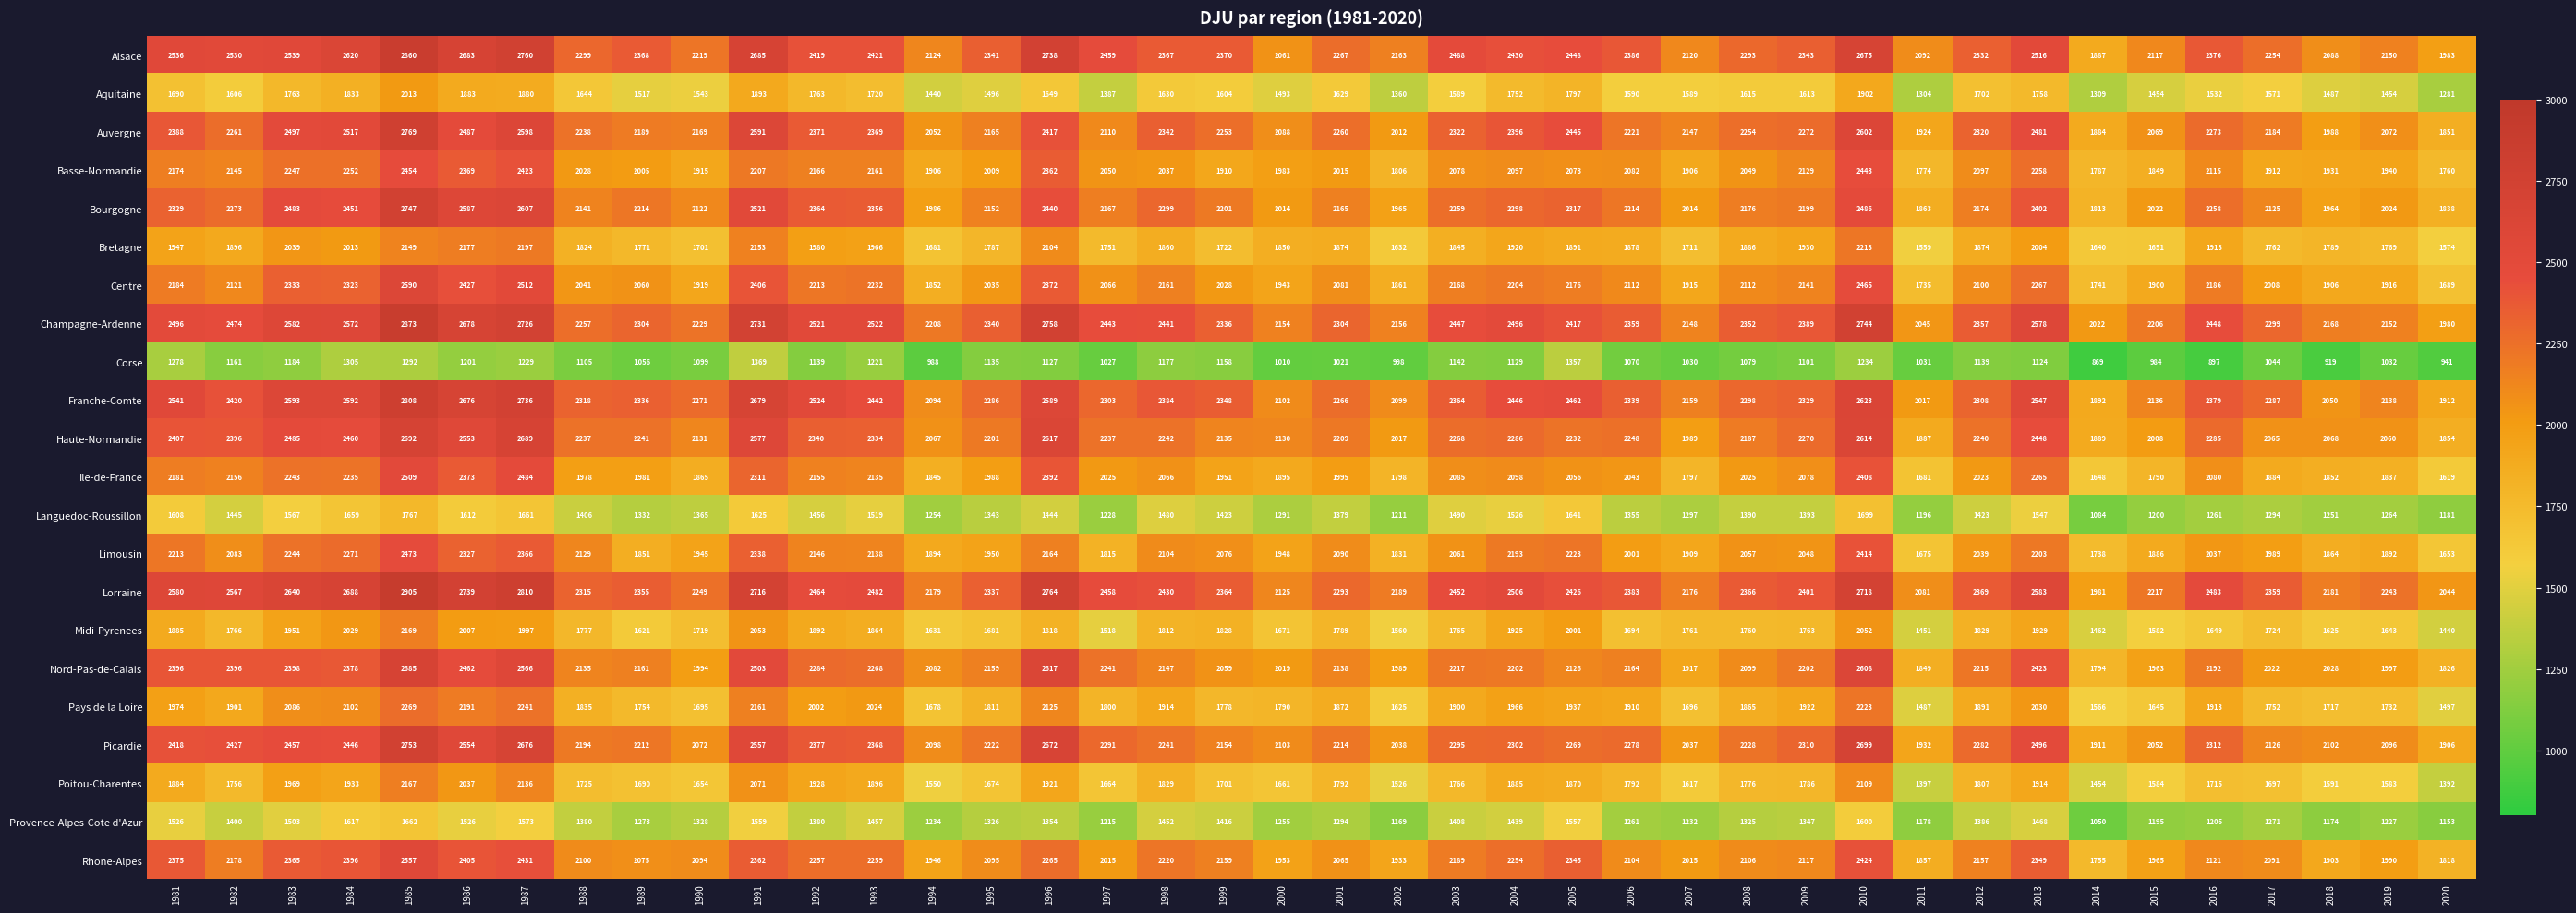

Which label corresponds to the largest value in the chart?

1985